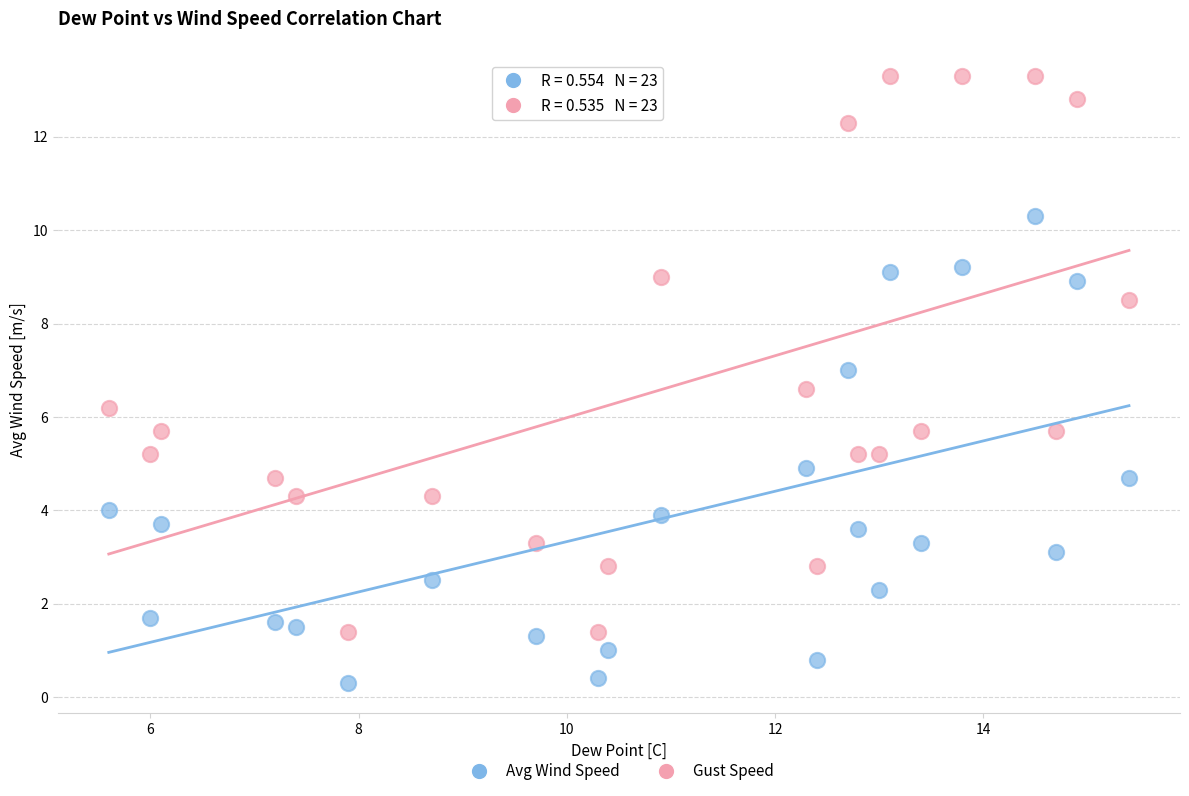

Which series has the widest spread of Y values?

Gust Speed